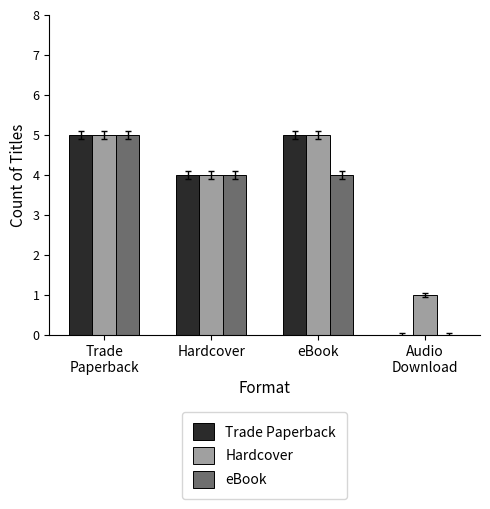

How many groups of bars are there?

4